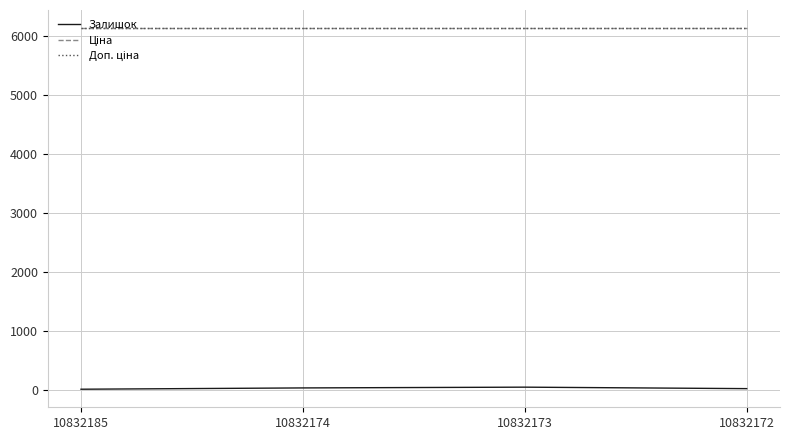

The value of Доп. ціна at 10832185 is 2181.9. True or false?

False